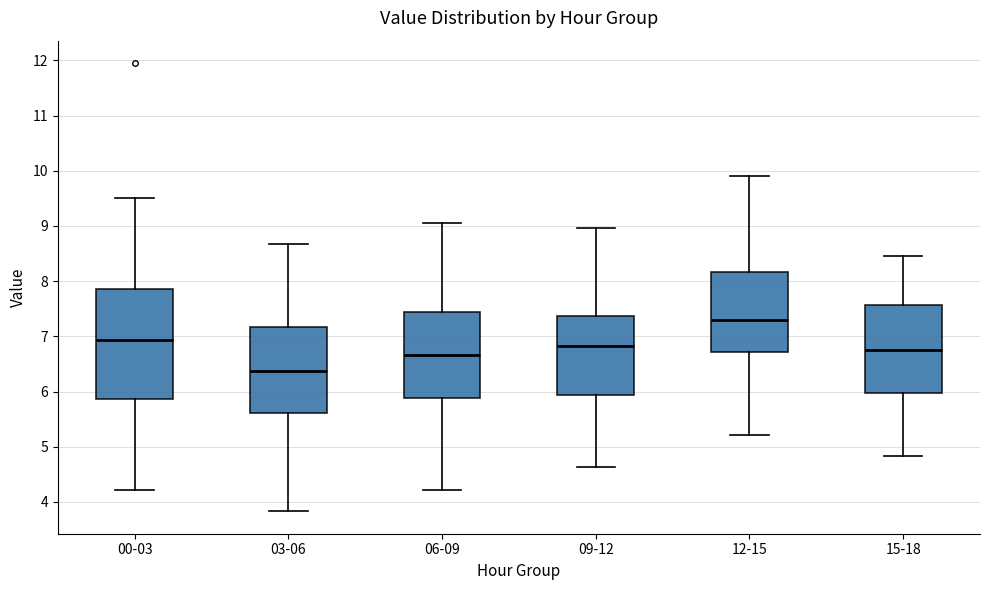

Which box's median line is the lowest?

03-06